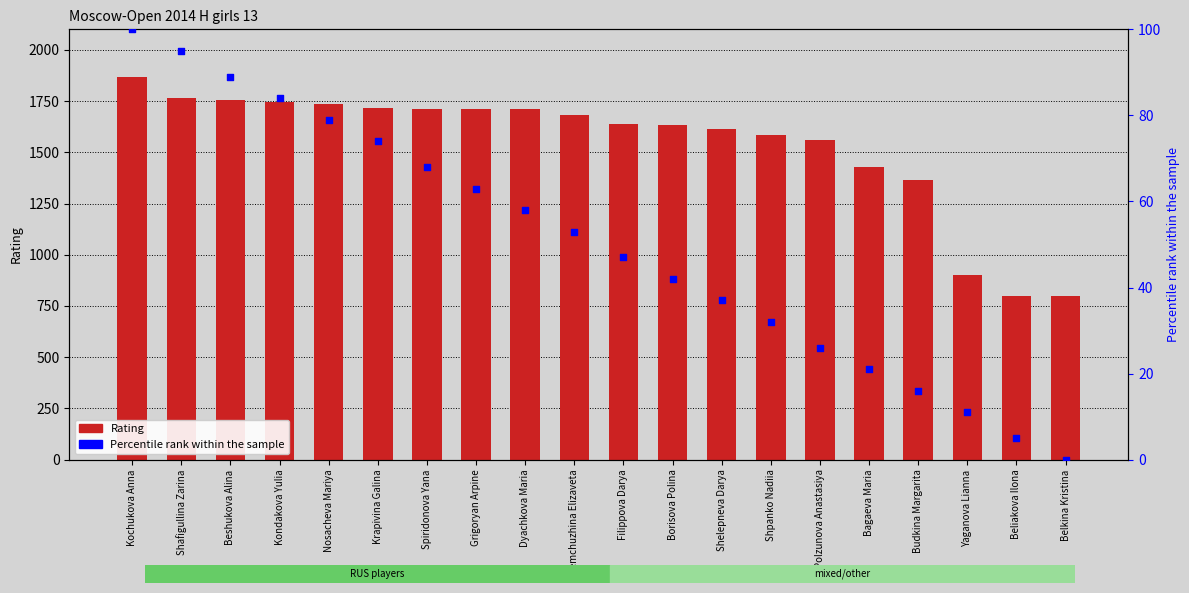

Which series reaches the maximum Y coordinate?

Rating